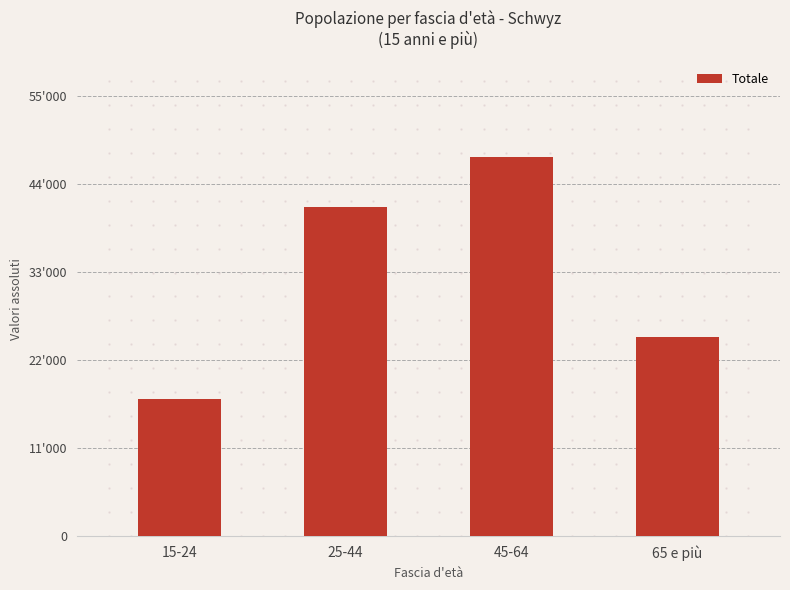

Does the chart contain any negative values?

No